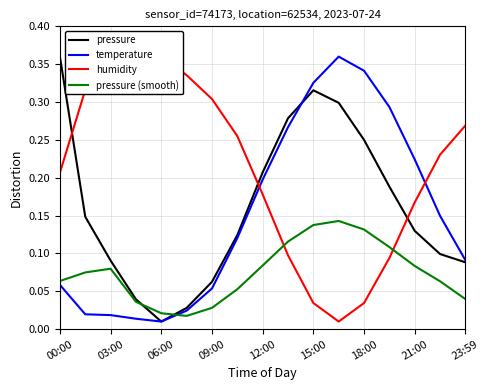

True or false: pressure (smooth) has a value of 0.2 at 18:00.

False